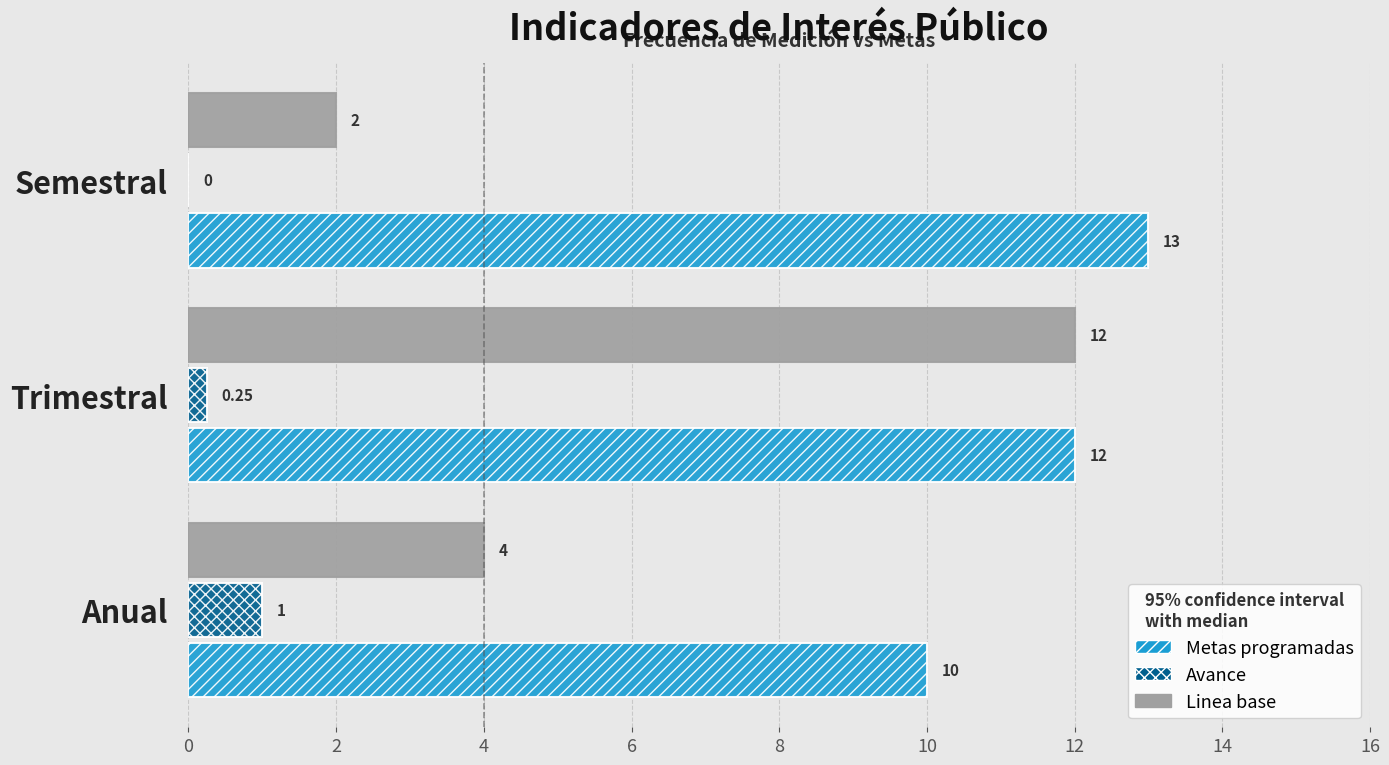

What are all the series names shown in the legend?

Metas programadas, Avance, Linea base